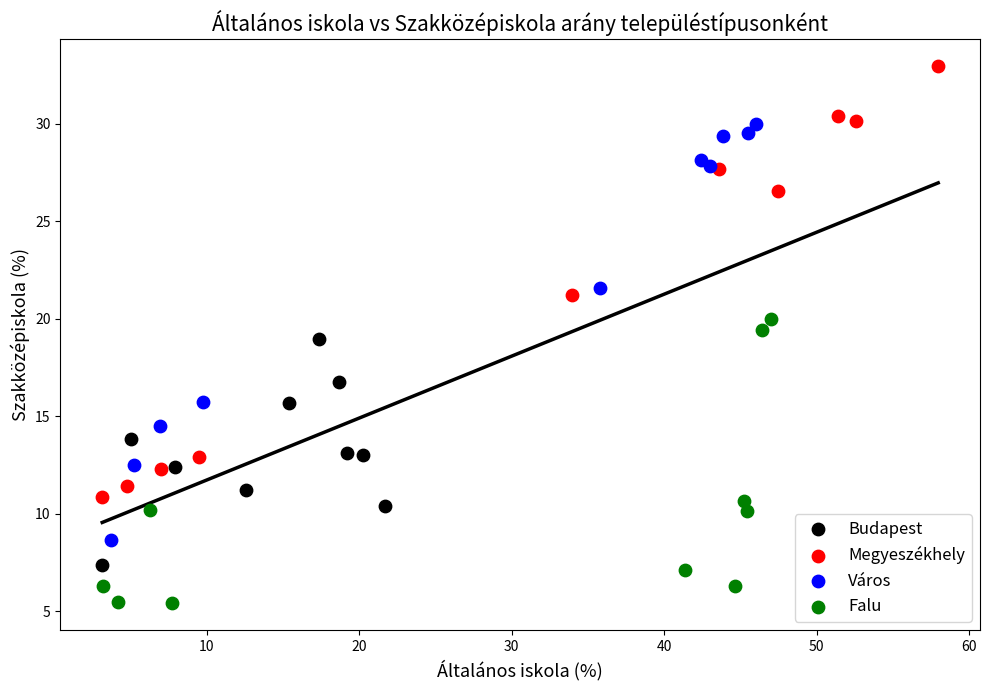

What are all the series names shown in the legend?

Budapest, Megyeszékhely, Város, Falu